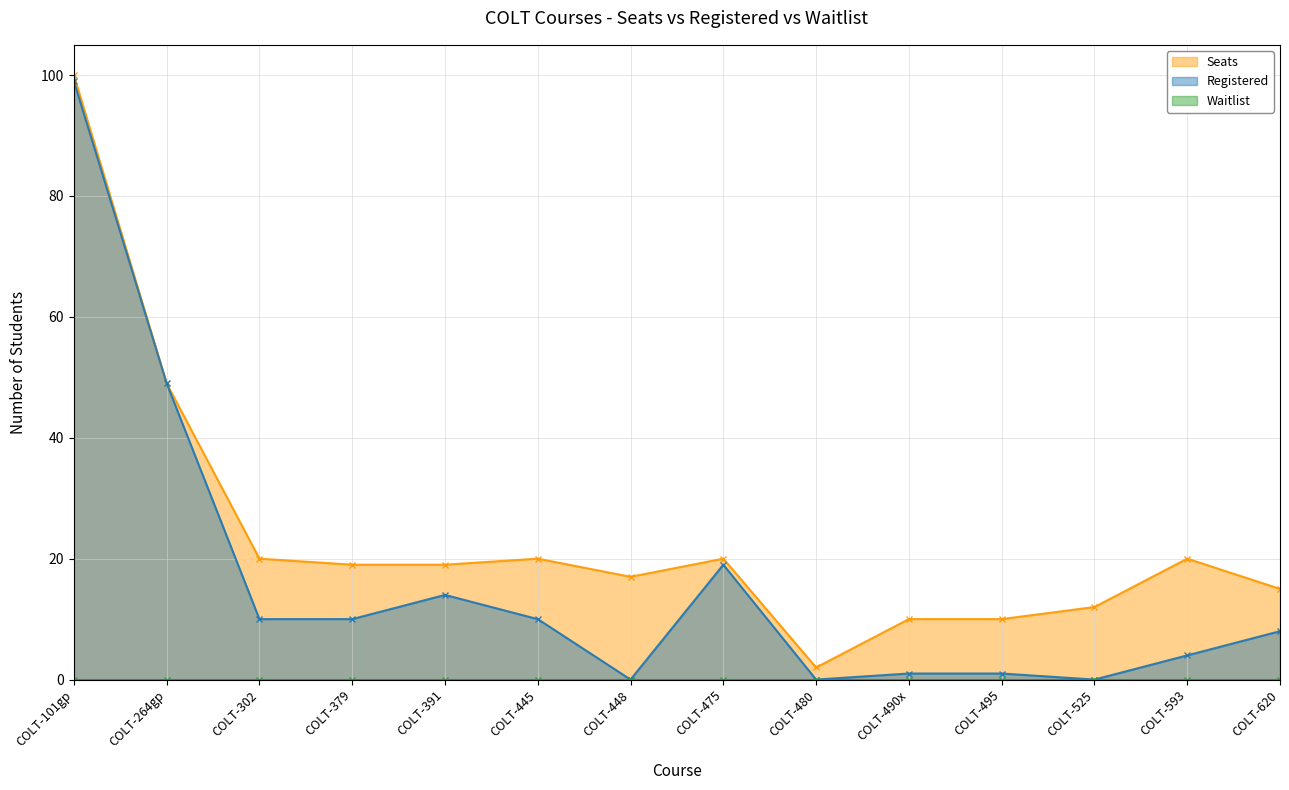

At which label does Seats reach its peak?

COLT-101gp